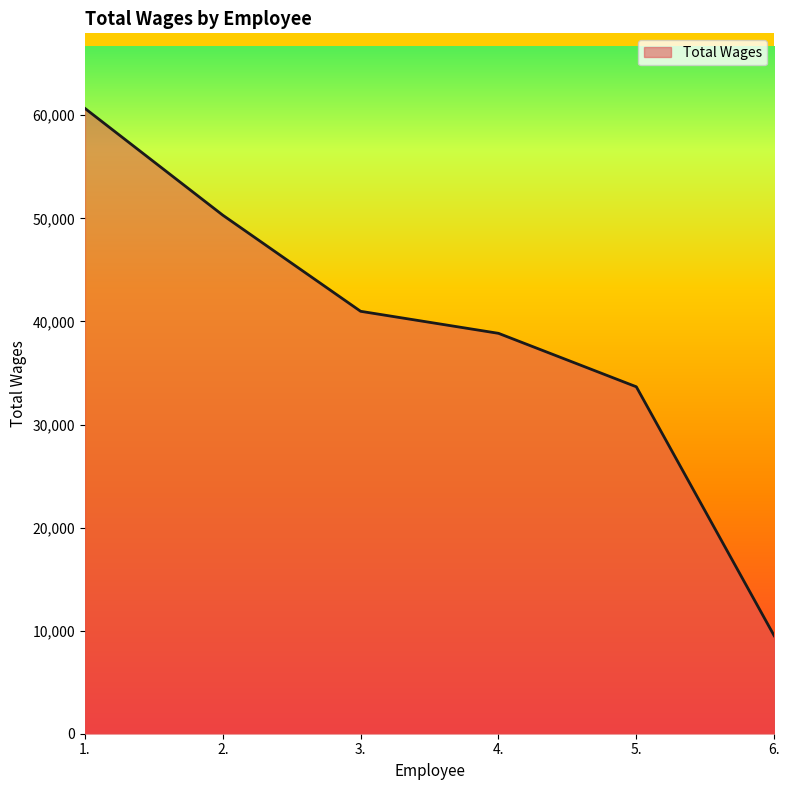

Count the number of data series in this chart.

1